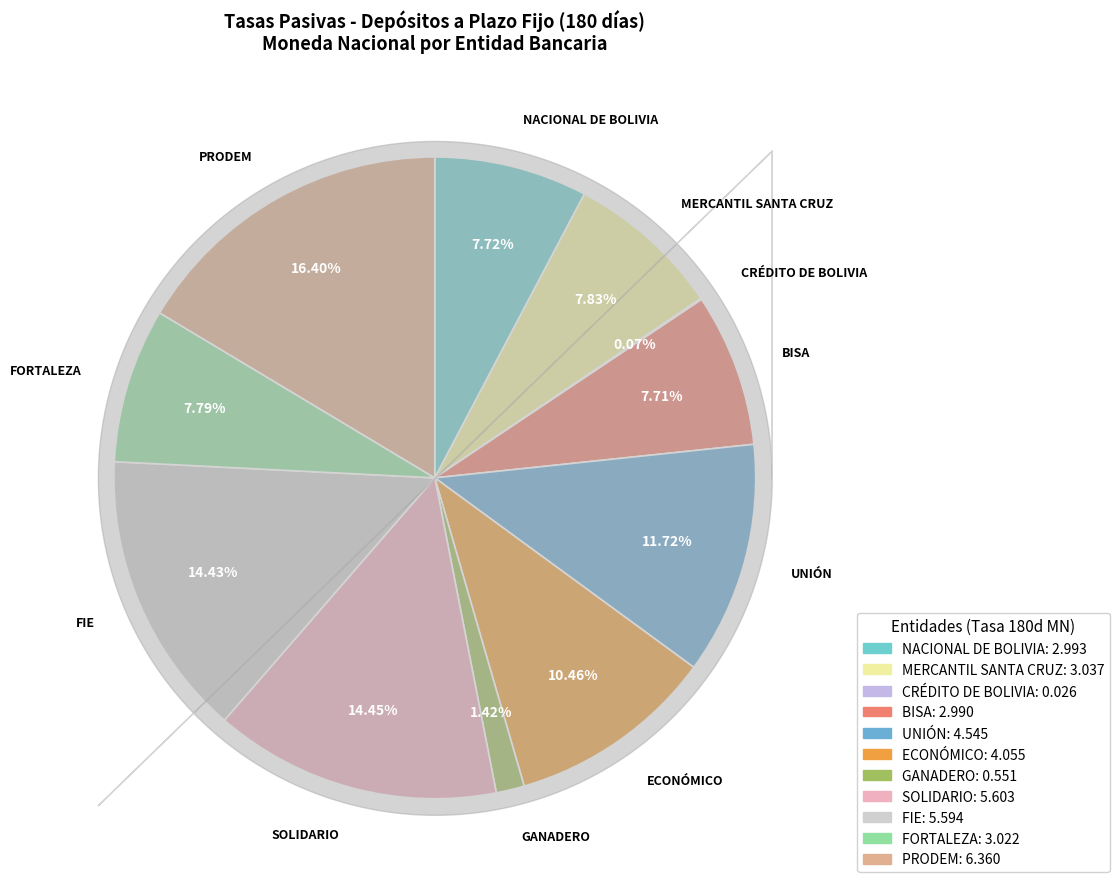

Which has a higher value, MERCANTIL SANTA CRUZ or UNIÓN?

UNIÓN